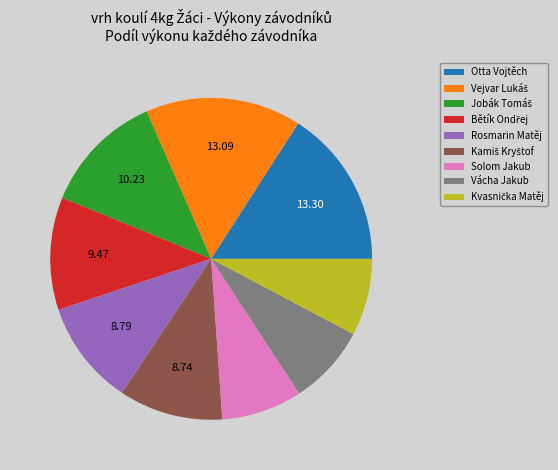

Is there a majority slice in this chart?

No